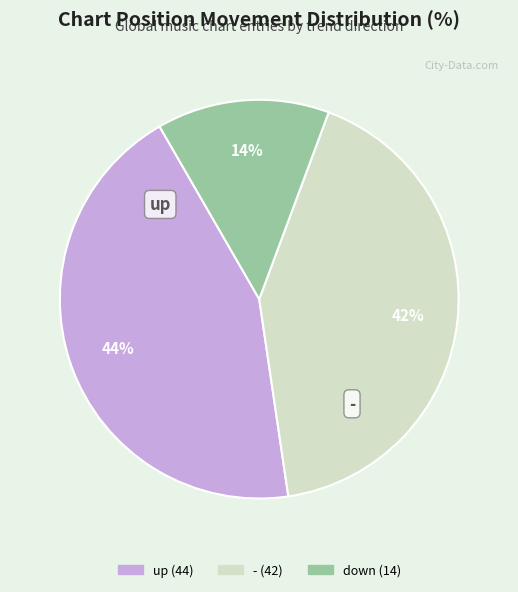

Is there any slice that represents more than half of the pie?

No